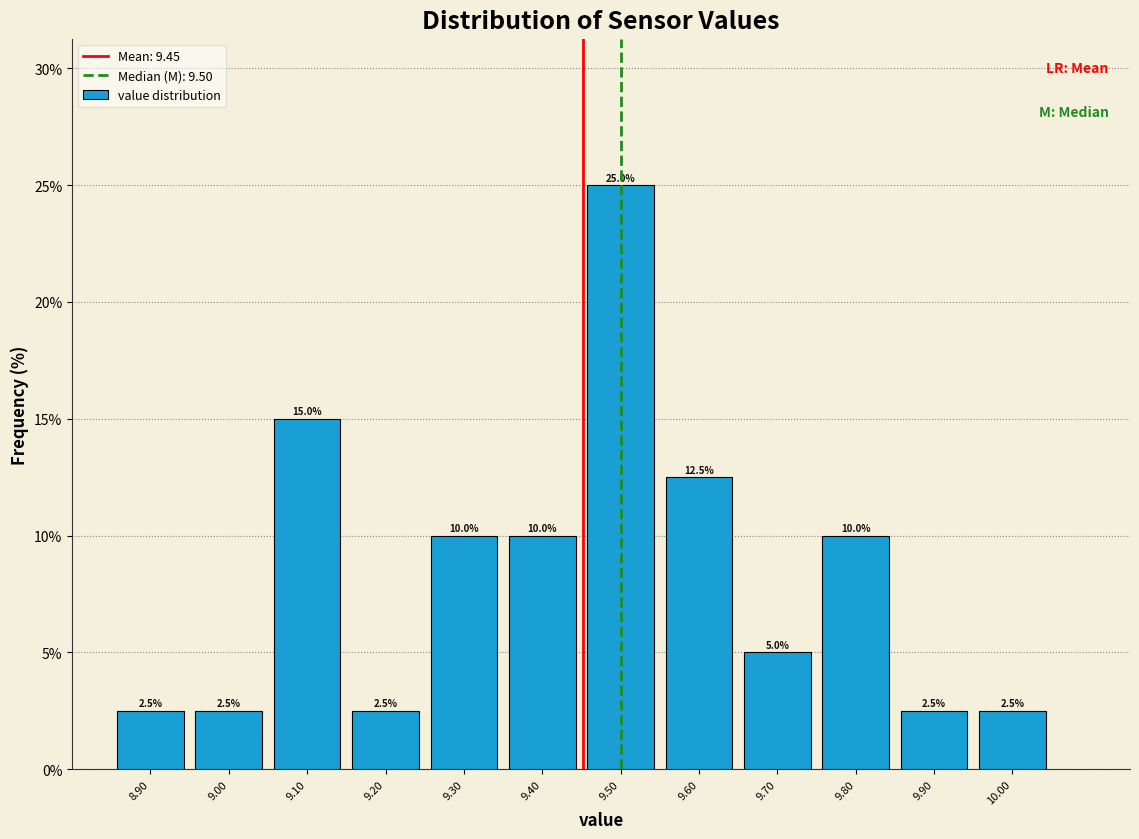

Over which range of the x-axis is the bar tallest?

9.45 to 9.55